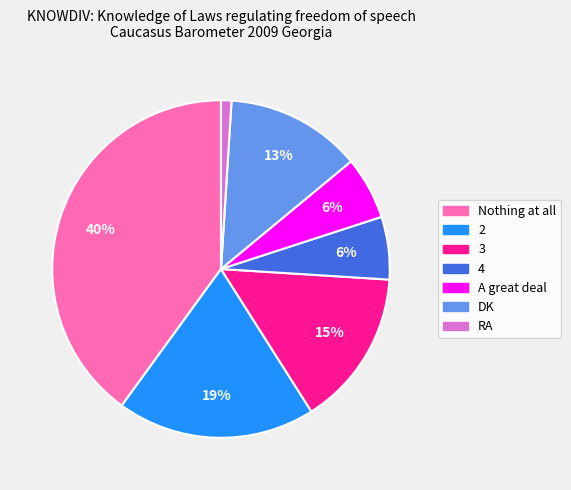

Which category has the biggest portion of the pie?

Nothing at all